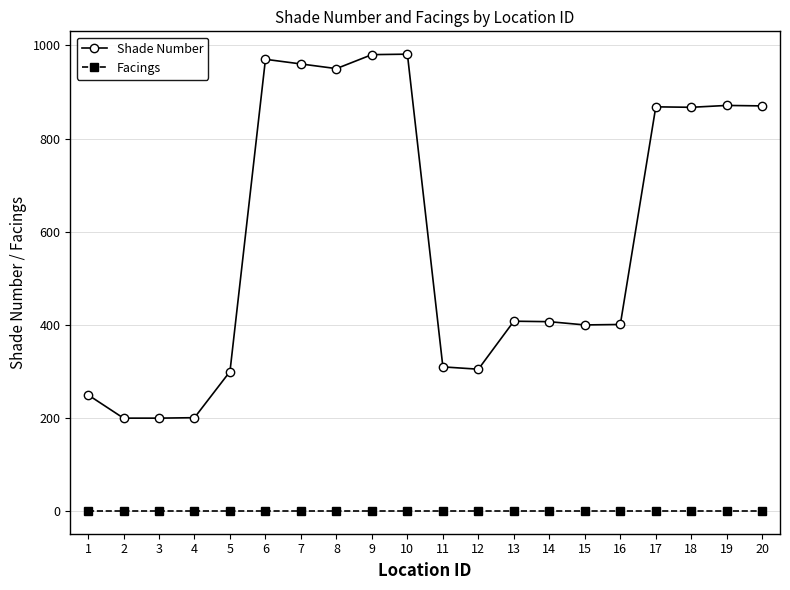

True or false: Shade Number has more than 0 interior local peaks.

True